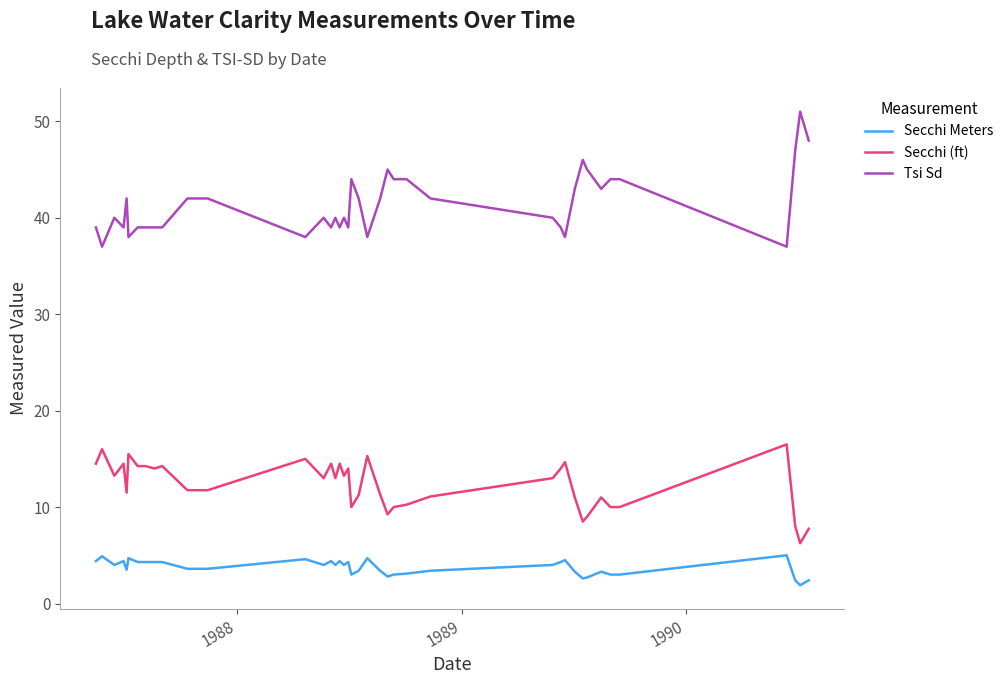

List the series in order of their overall mean, lowest first.

Secchi Meters, Secchi (ft), Tsi Sd